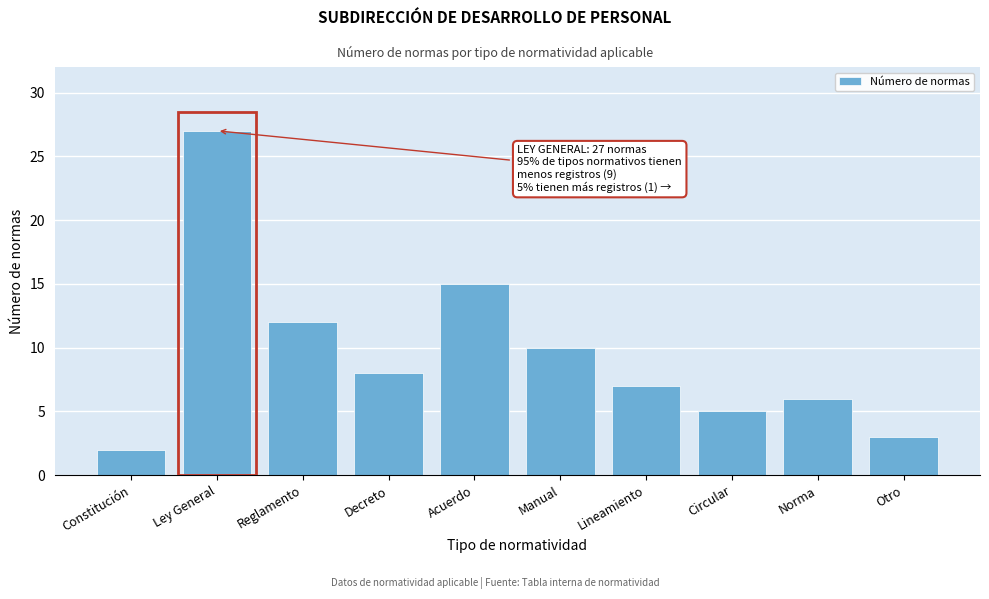

Reading left to right, transcribe all the data shown in this chart.

Constitución=2	Ley General=27	Reglamento=12	Decreto=8	Acuerdo=15	Manual=10	Lineamiento=7	Circular=5	Norma=6	Otro=3